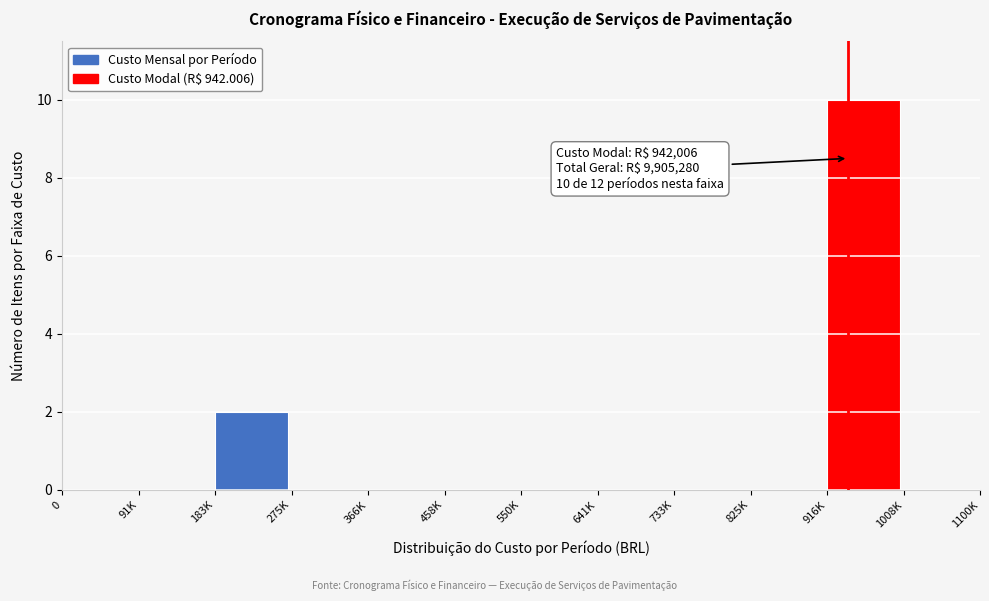

Reading right to left, extract all data points from this chart.

1008K=0	916K=10	825K=0	733K=0	641K=0	550K=0	458K=0	366K=0	275K=0	183K=2	91K=0	0=0